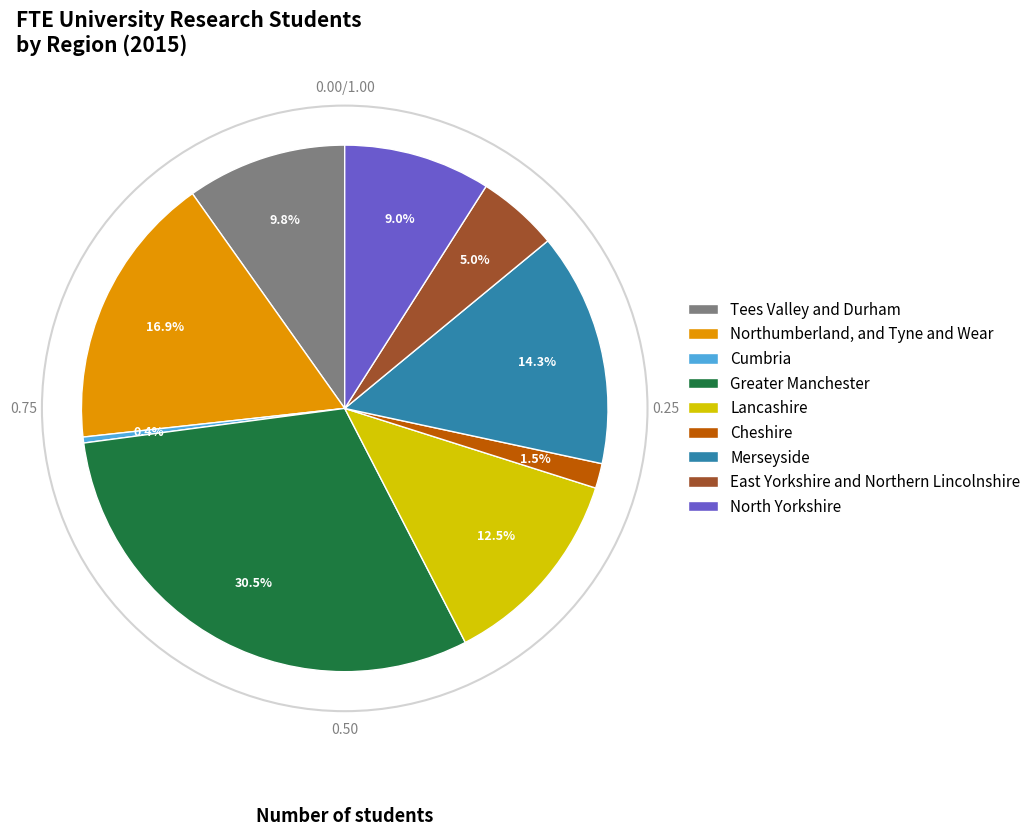

Which has a higher value, Lancashire or Tees Valley and Durham?

Lancashire